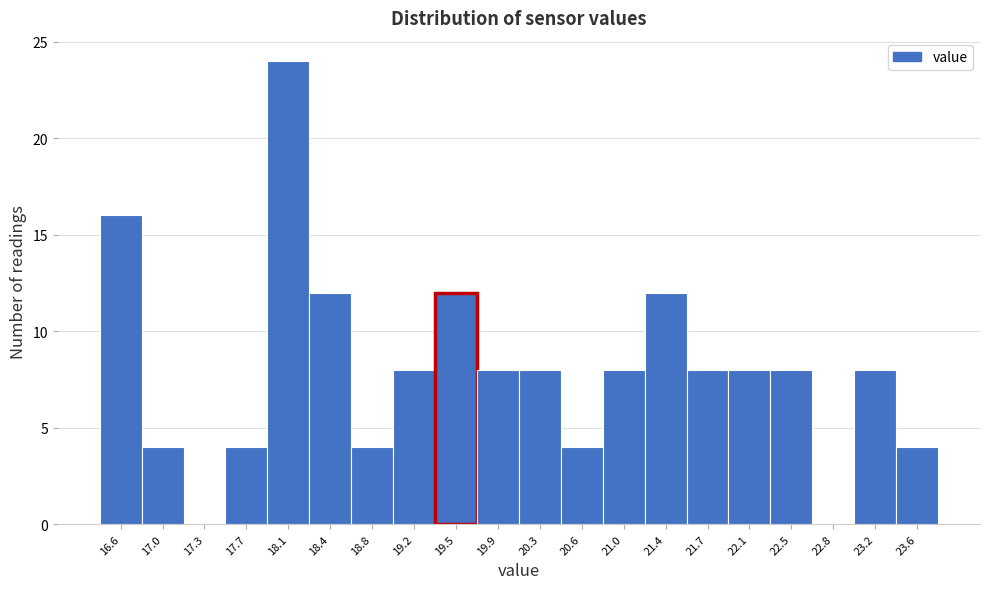

Reading left to right, what are all the values shown in this chart?

16.6=16	17.0=4	17.3=0	17.7=4	18.1=24	18.4=12	18.8=4	19.2=8	19.5=12	19.9=8	20.3=8	20.6=4	21.0=8	21.4=12	21.7=8	22.1=8	22.5=8	22.8=0	23.2=8	23.6=4